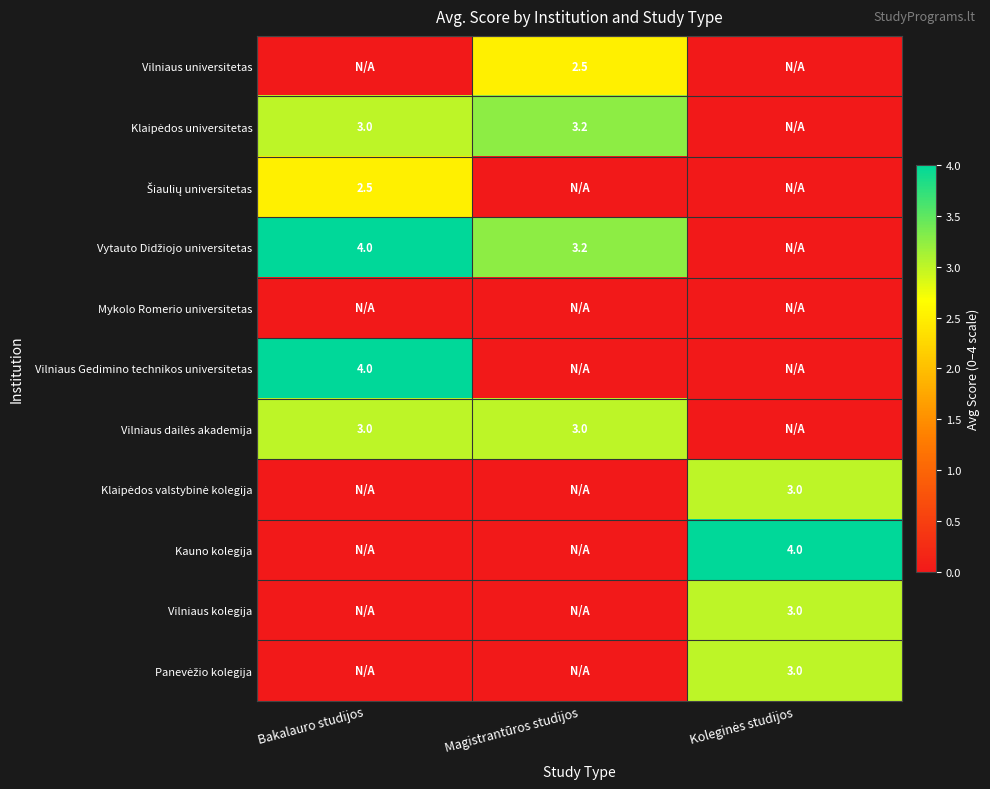

What is the difference between the Vilniaus kolegija values at Bakalauro studijos and Koleginės studijos?

3.0